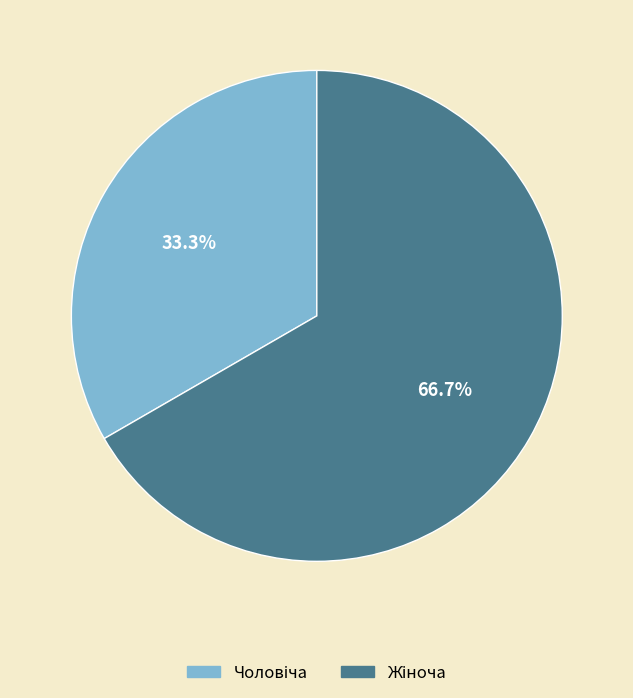

Does any single category account for the majority?

Yes